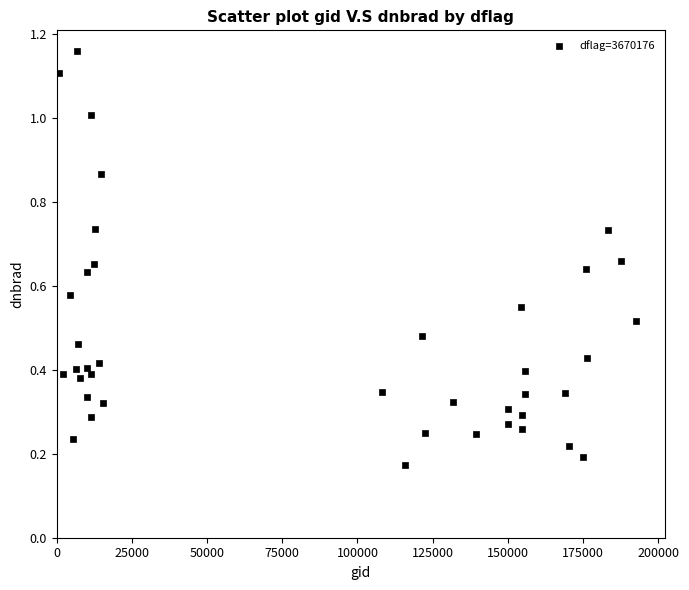

What is the range of Y values (max minus min)?

1.0